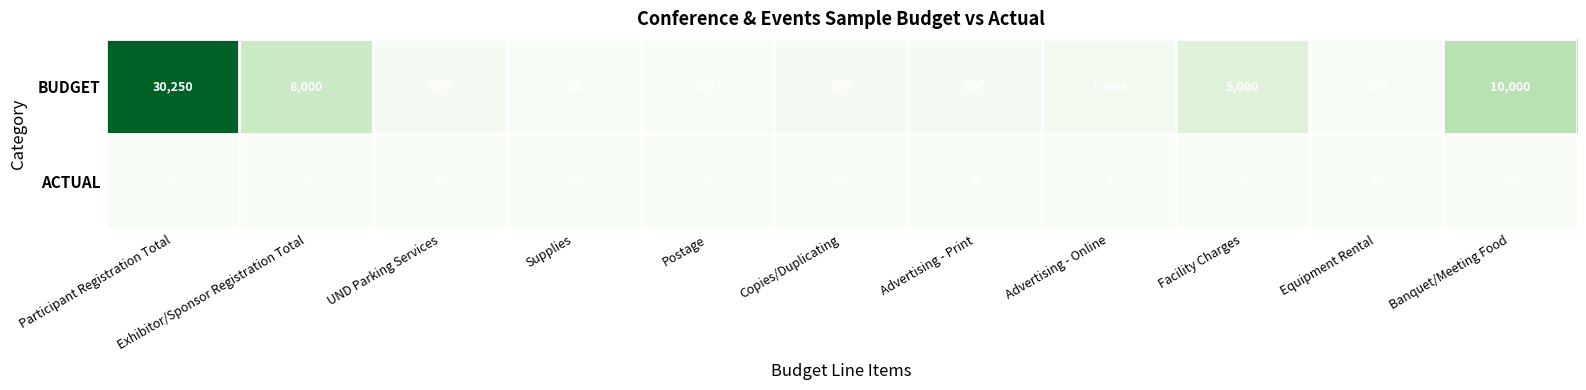

The value of ACTUAL at Postage is 0. True or false?

True